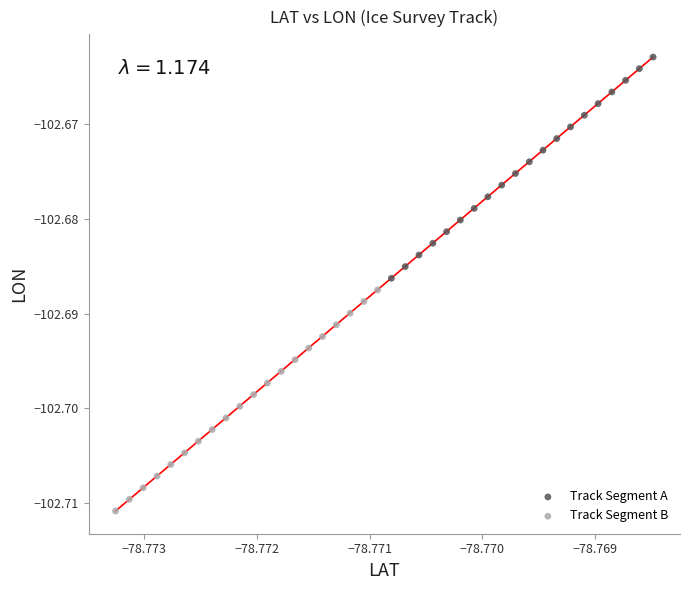

Which series reaches the maximum Y coordinate?

Track Segment A